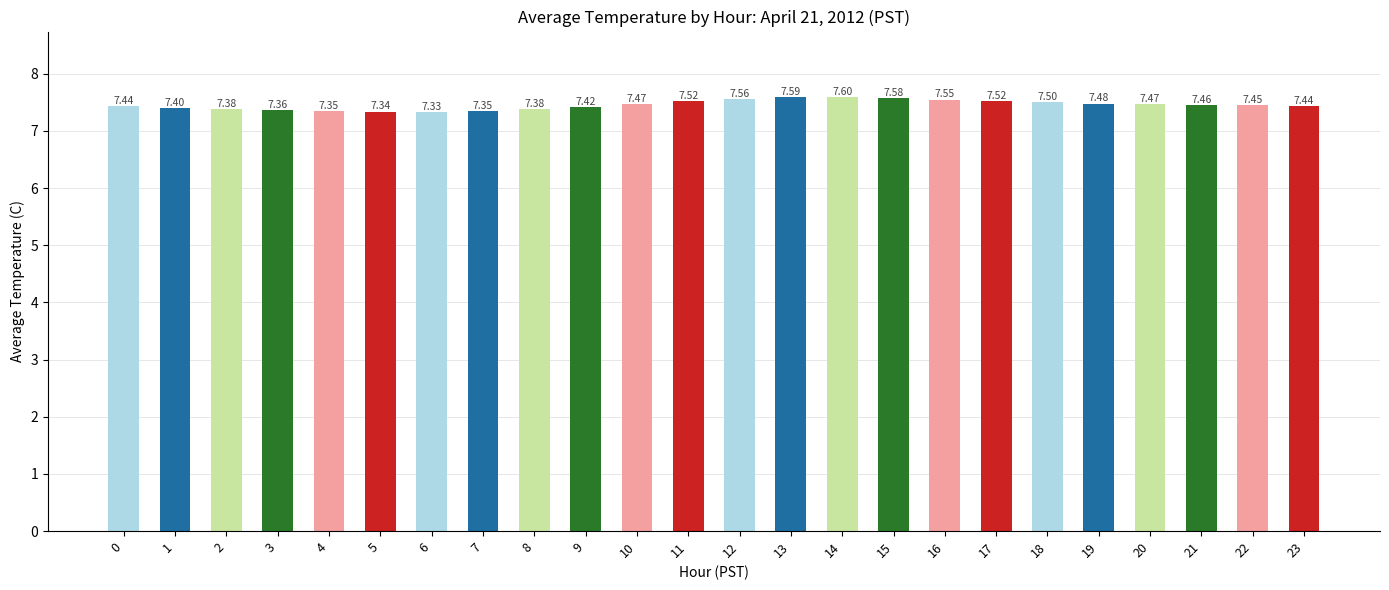

What is the change in value from 16 to 19?

-0.1